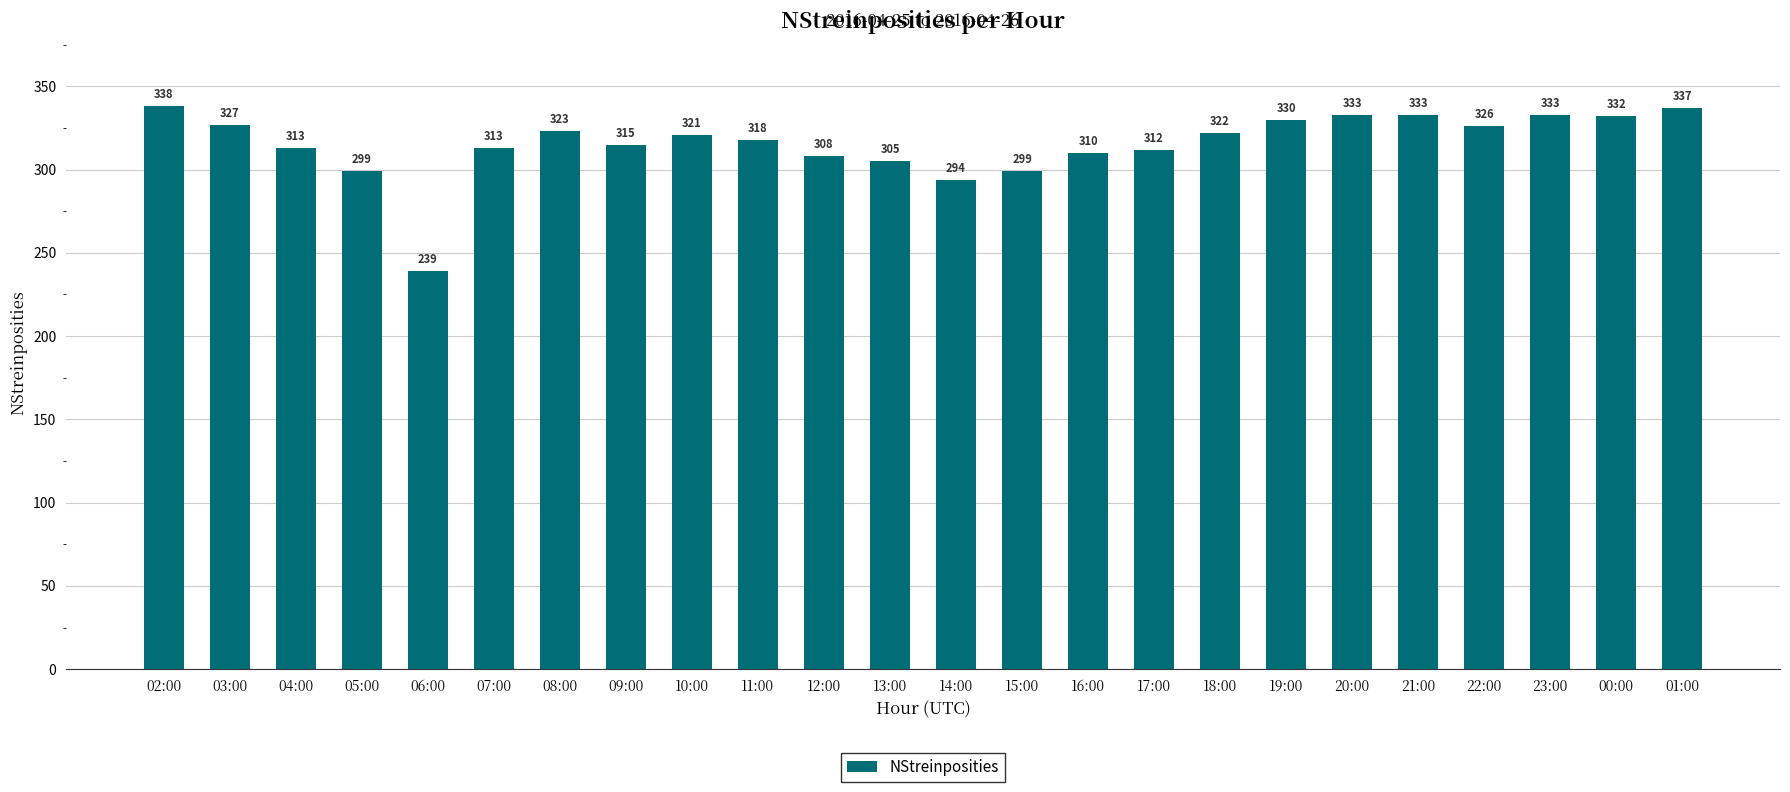

At which category does the chart reach its peak across all series?

02:00